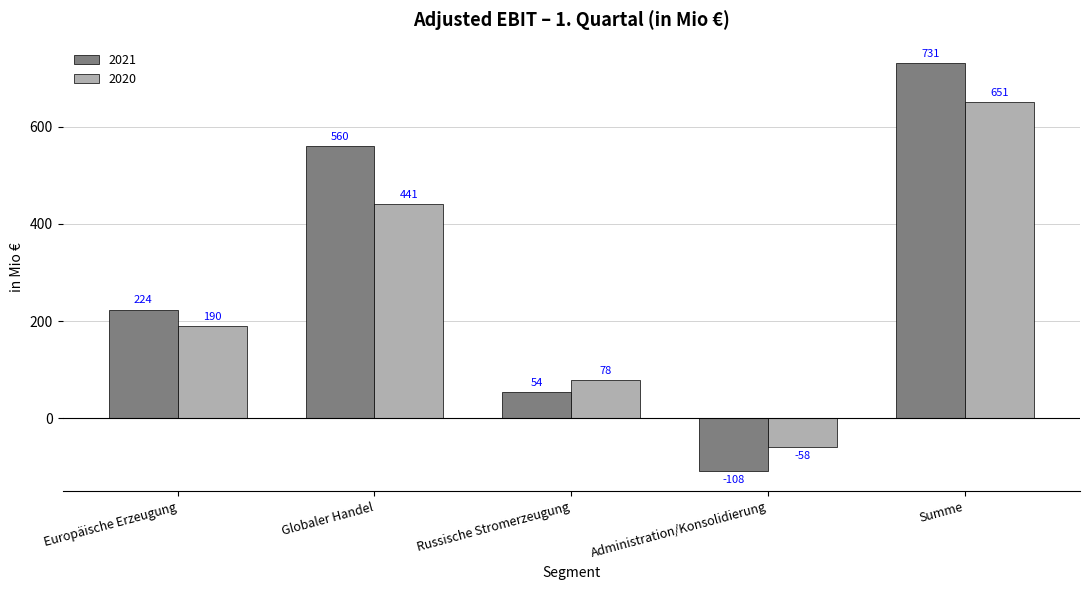

What is the label of the 3rd bar from the right?

Russische Stromerzeugung